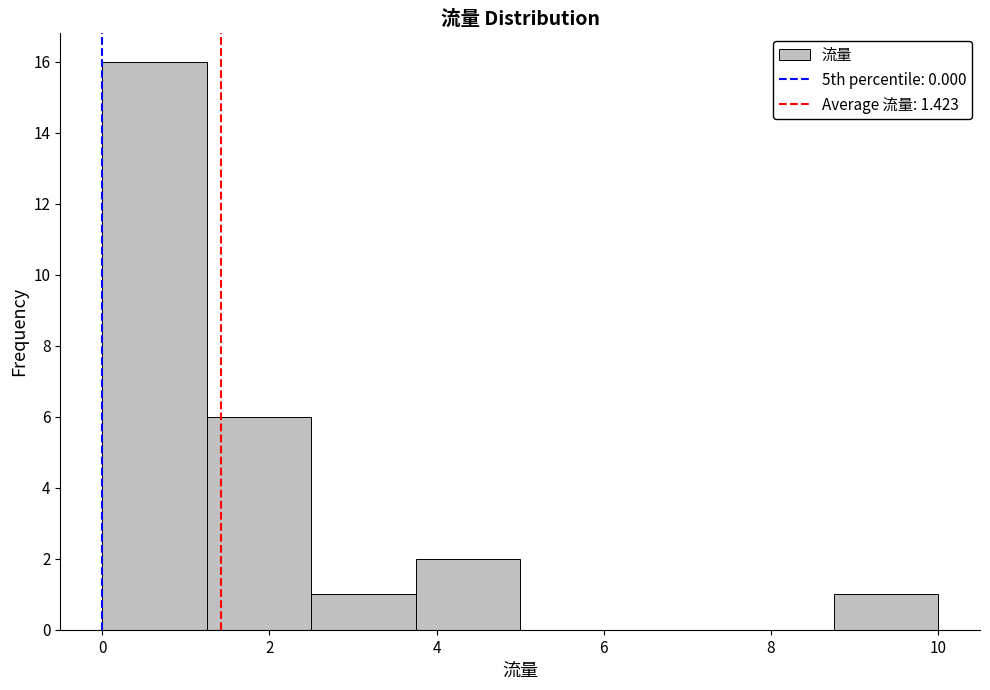

Reading left to right, list every bar in this chart as the range it spans on the x-axis followed by its height. Neither the bar edges nor the heights are printed on the chart, so give them approximately, as read against the axes.

0.00 to 1.25: 16
1.25 to 2.50: 6
2.50 to 3.75: 1
3.75 to 5.00: 2
5.00 to 6.25: 0
6.25 to 7.50: 0
7.50 to 8.75: 0
8.75 to 10.00: 1